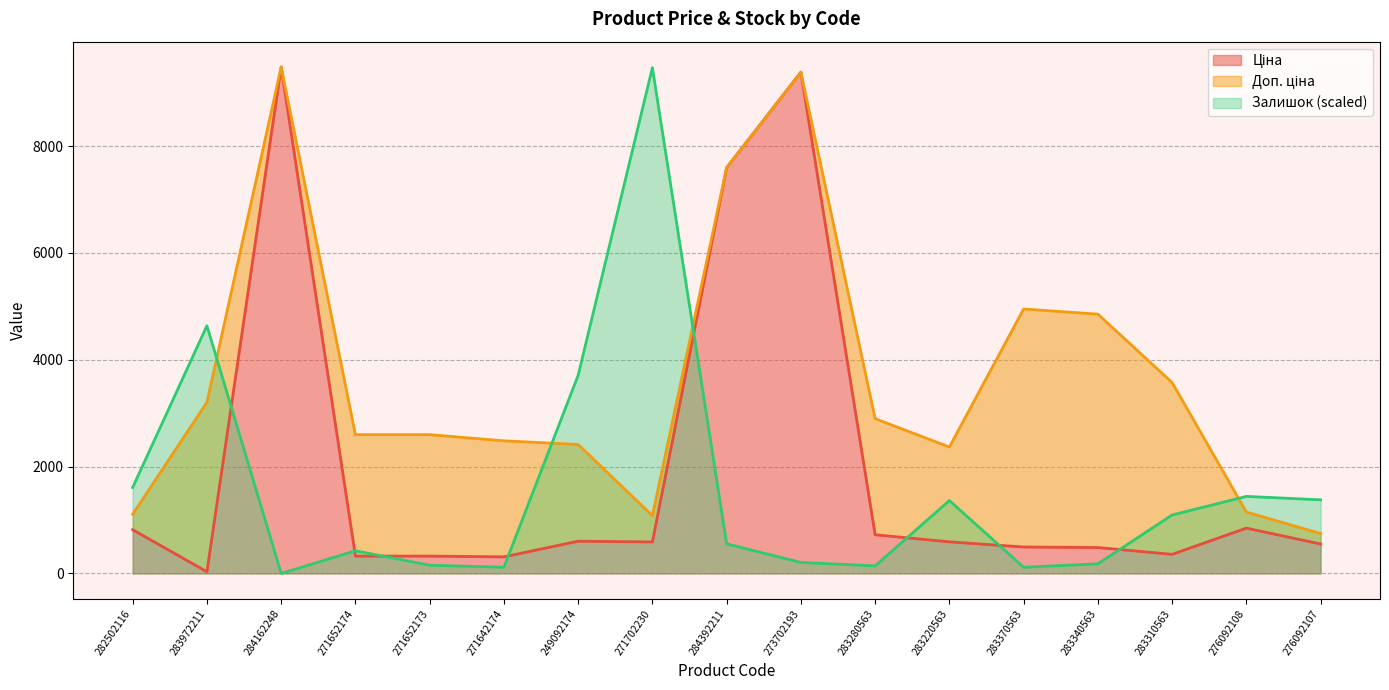

Which category has the lowest value in the Ціна series?

283972211